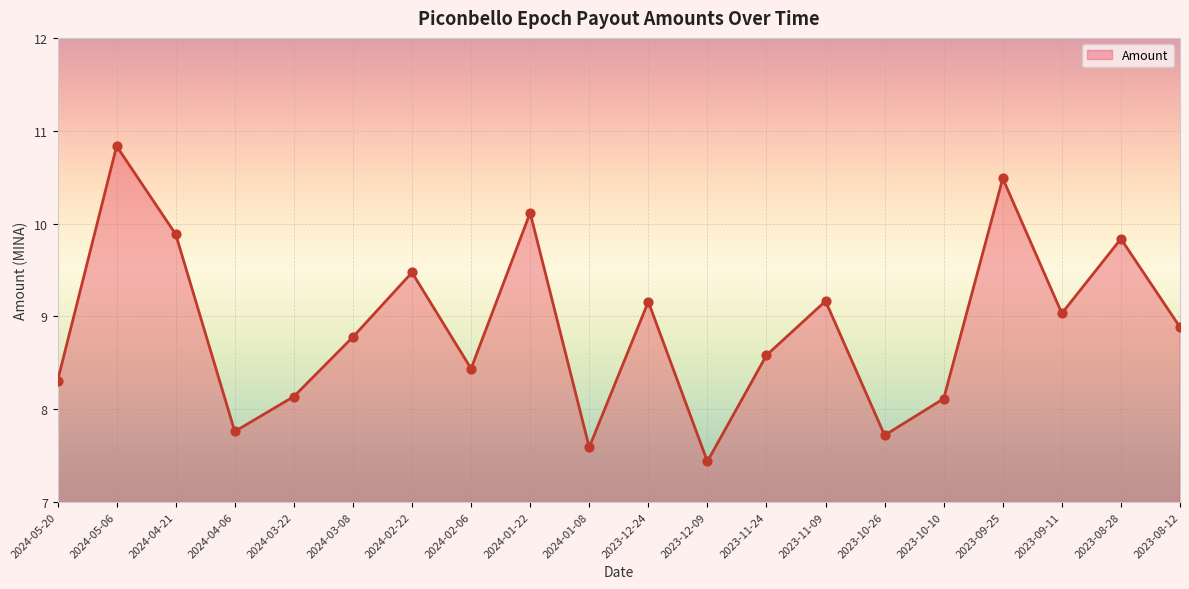

Between 2023-12-09 and 2024-05-06, which is larger?

2024-05-06